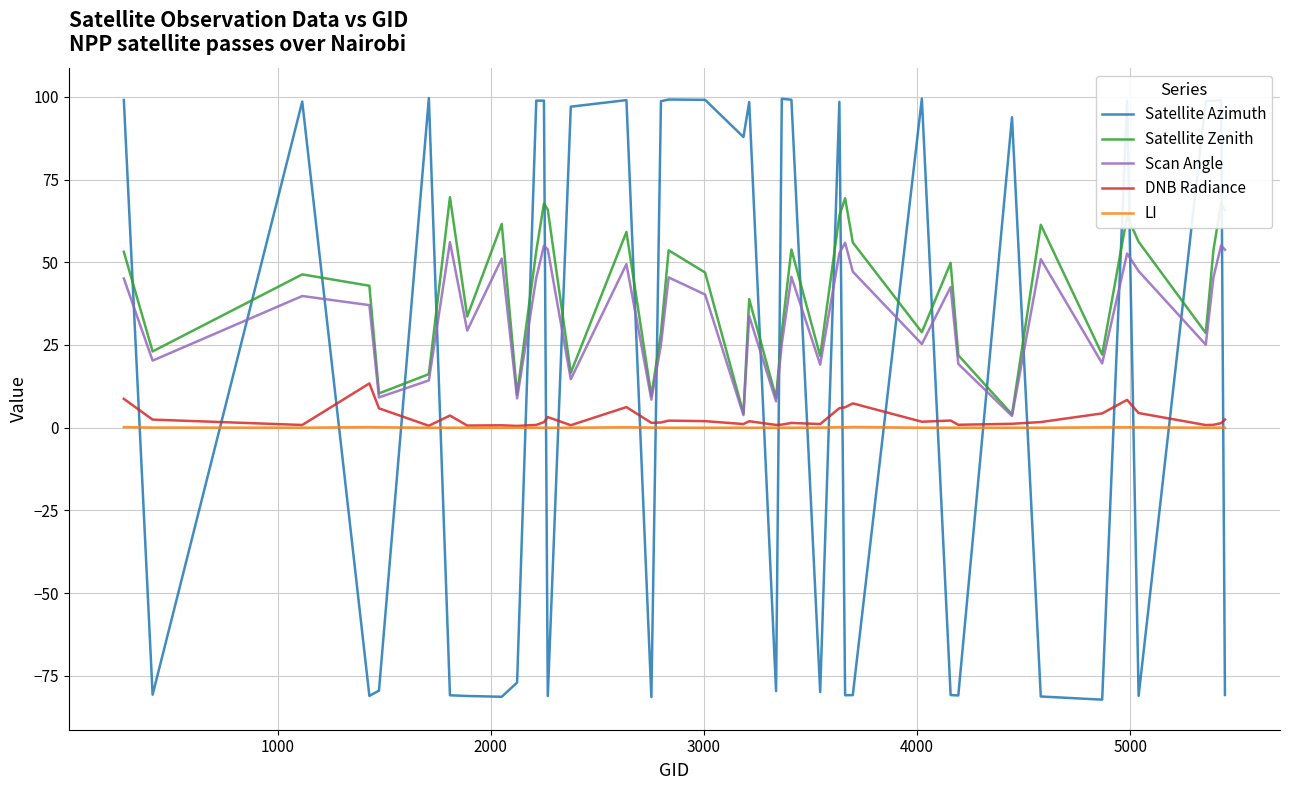

True or false: LI and Satellite Zenith cross at least once.

False